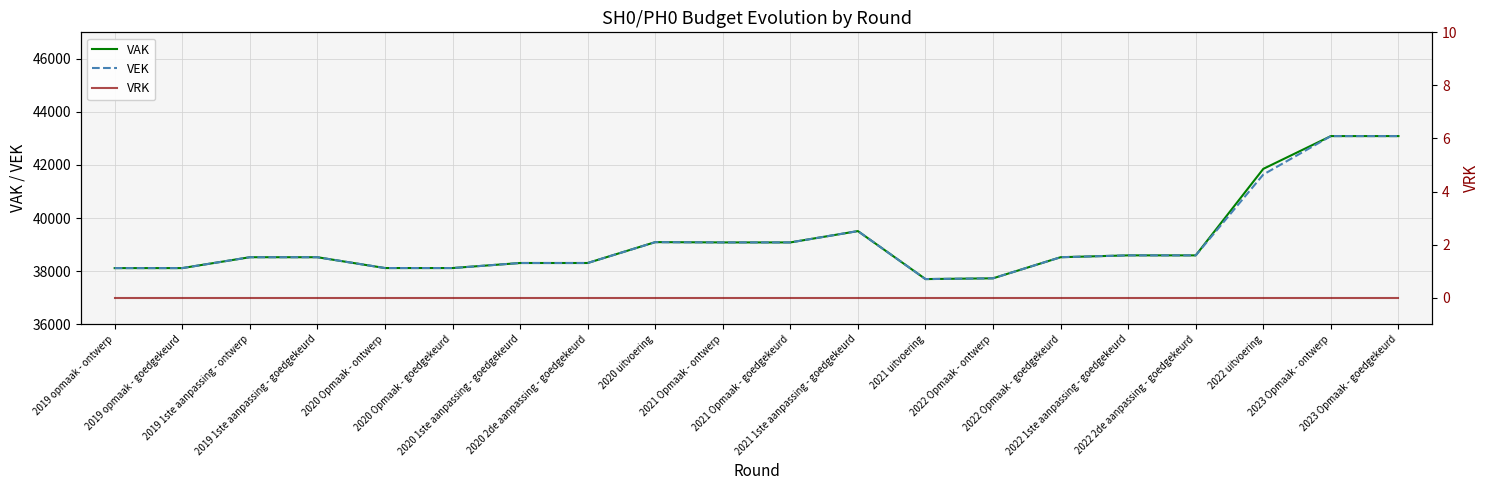

Does the chart have visible grid lines?

Yes